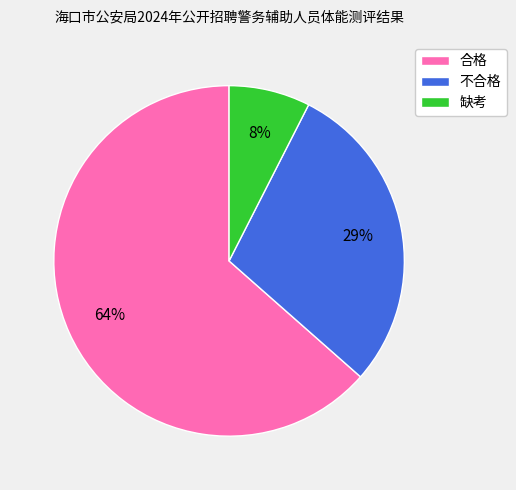

Combined, do 合格 and 不合格 account for over 50%?

Yes